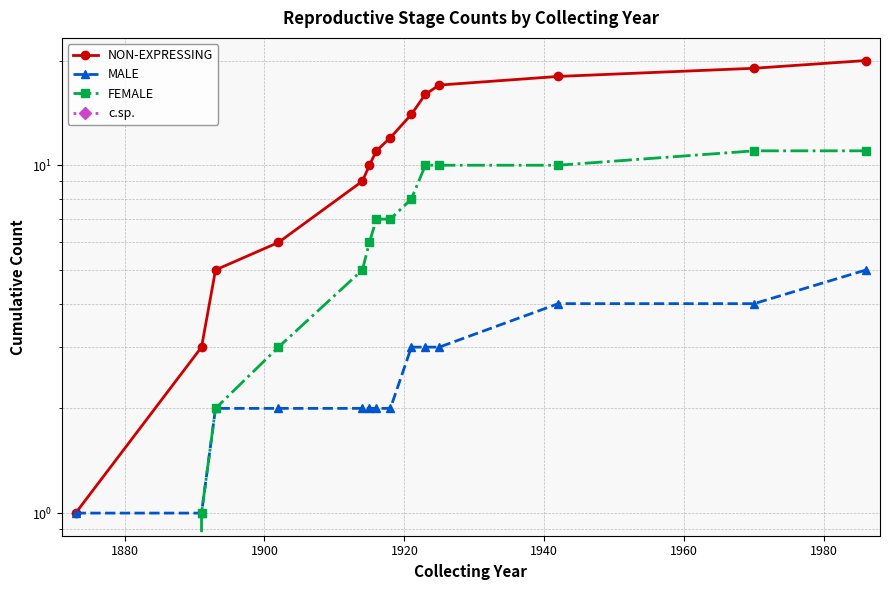

True or false: NON-EXPRESSING and c.sp. intersect in this chart.

False